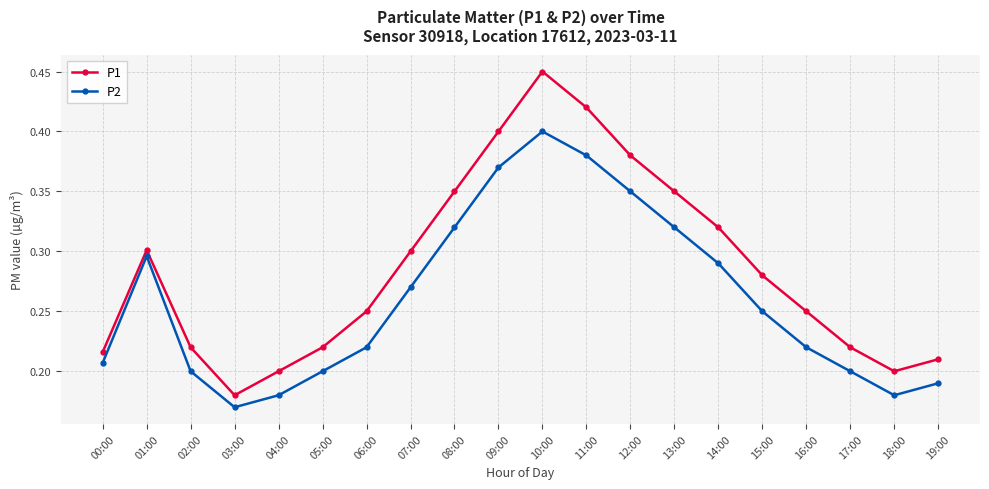

Is it true that P2 equals 0.4 at 11:00?

True